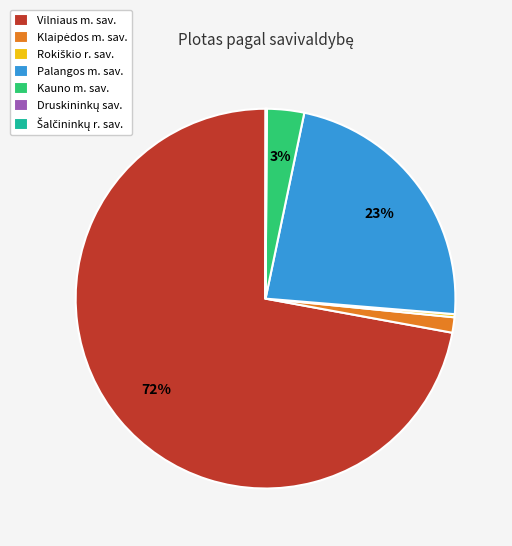

To the nearest percent, what is the average slice percentage?

14%